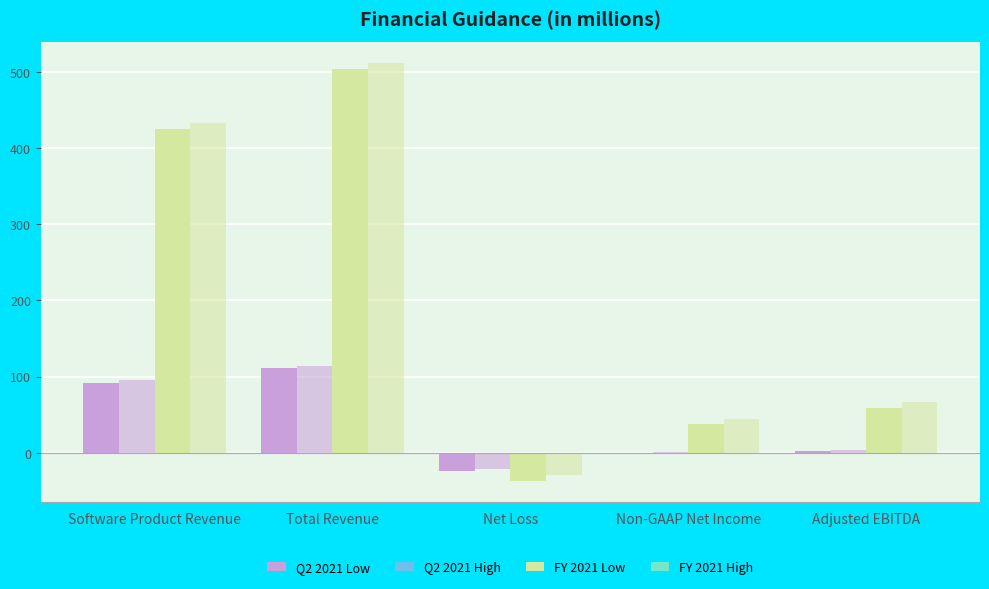

Between Software Product Revenue and Non-GAAP Net Income, which series saw the biggest shift?

FY 2021 High